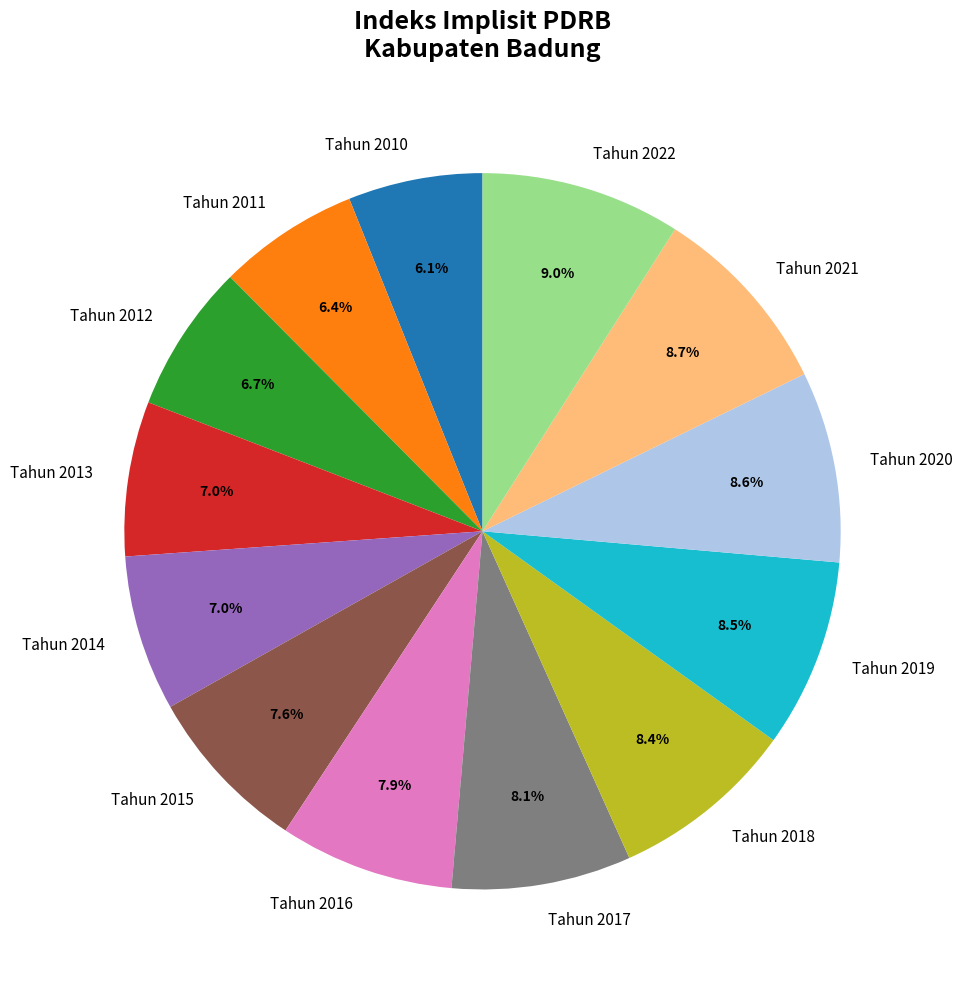

To the nearest percent, what portion does Tahun 2014 represent?

7%